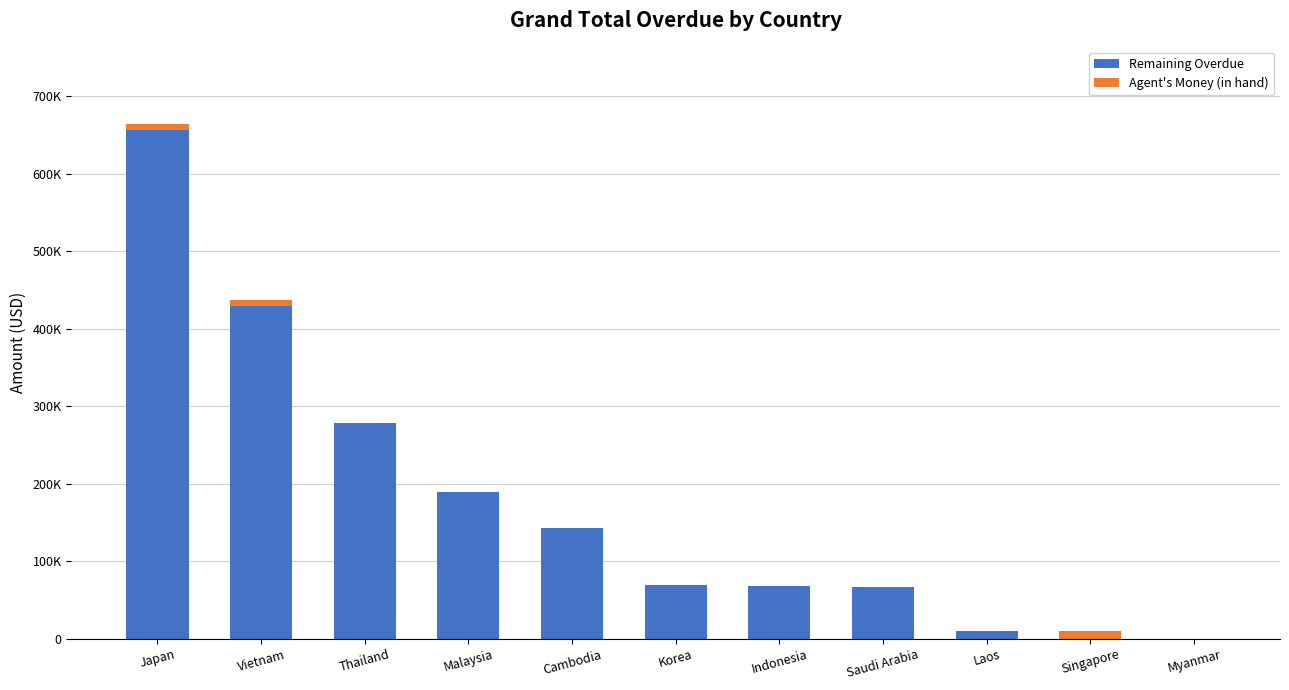

What is the label of the 8th bar from the right?

Malaysia